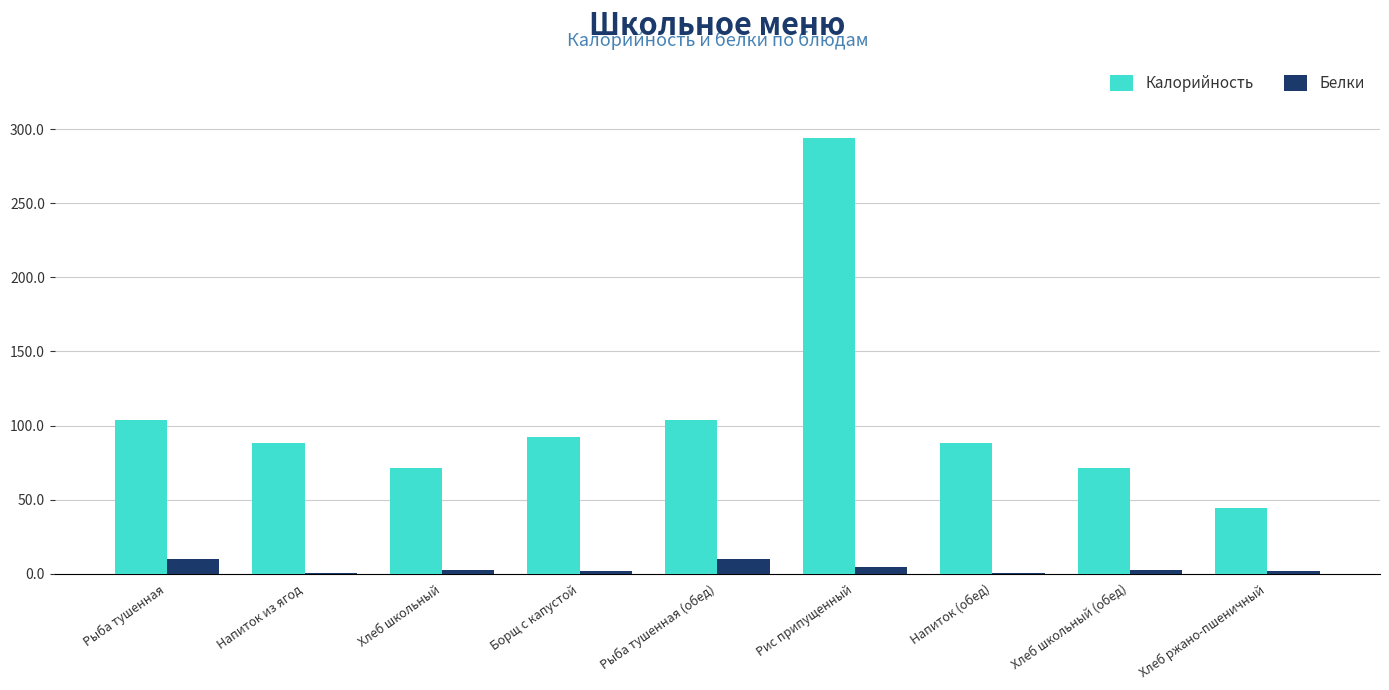

Which series changed the most between Рыба тушенная (обед) and Рис припущенный?

Калорийность